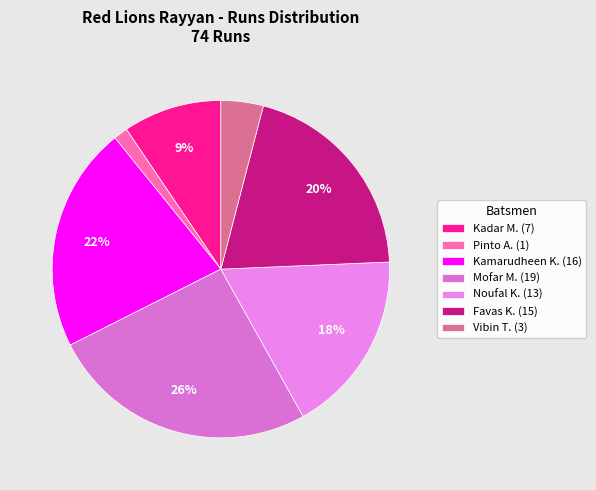

Rank the categories by value from lowest to highest.

Pinto A. (1), Vibin T. (3), Kadar M. (7), Noufal K. (13), Favas K. (15), Kamarudheen K. (16), Mofar M. (19)